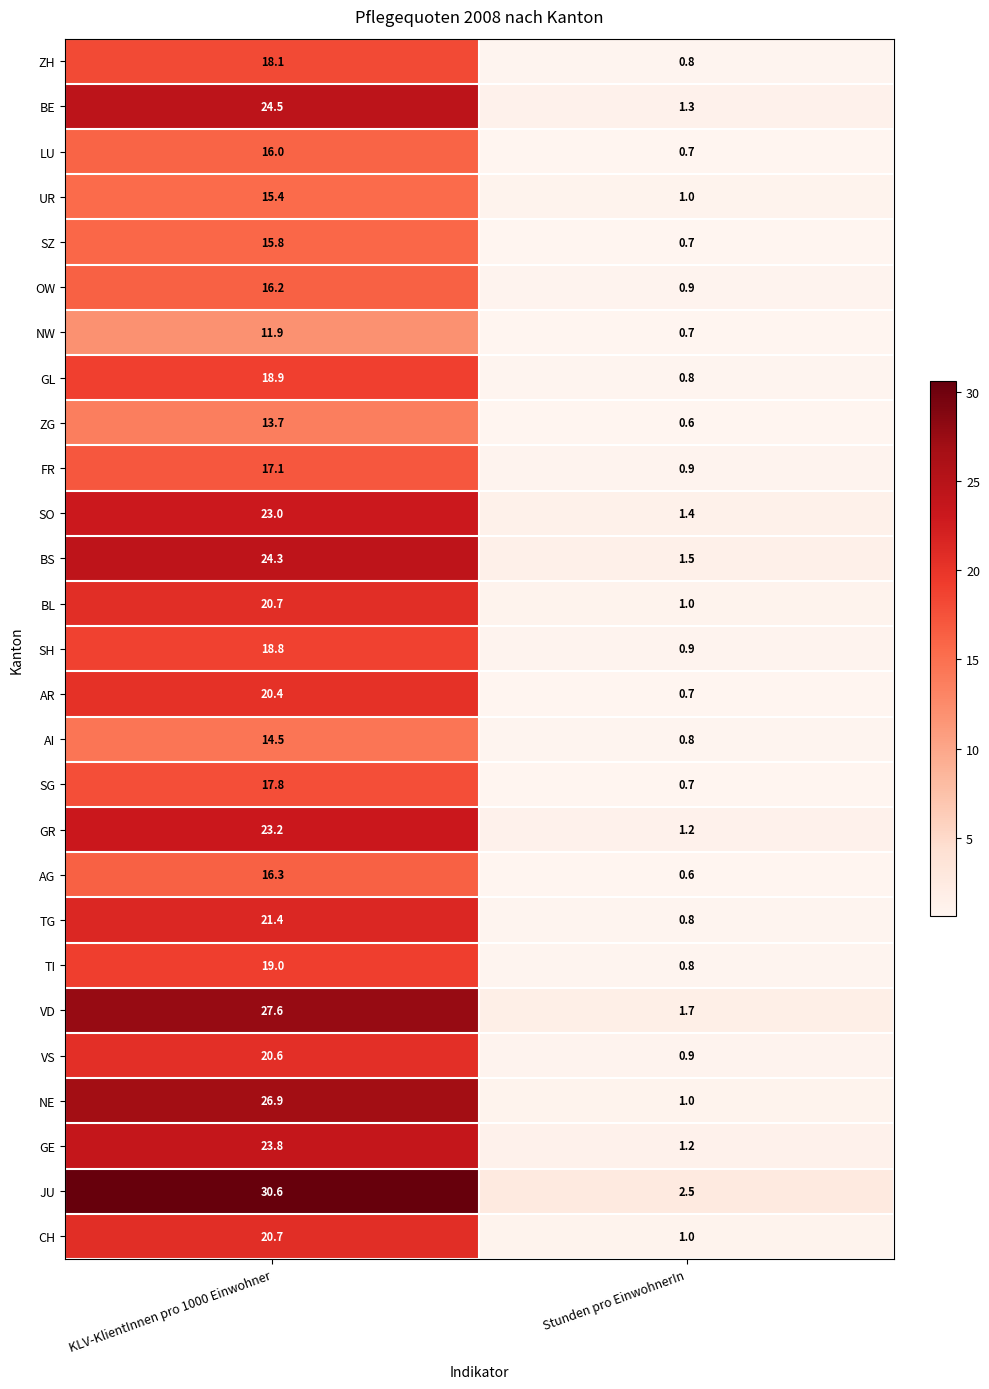

List the labels in order of AI value, smallest first.

Stunden pro EinwohnerIn, KLV-KlientInnen pro 1000 Einwohner